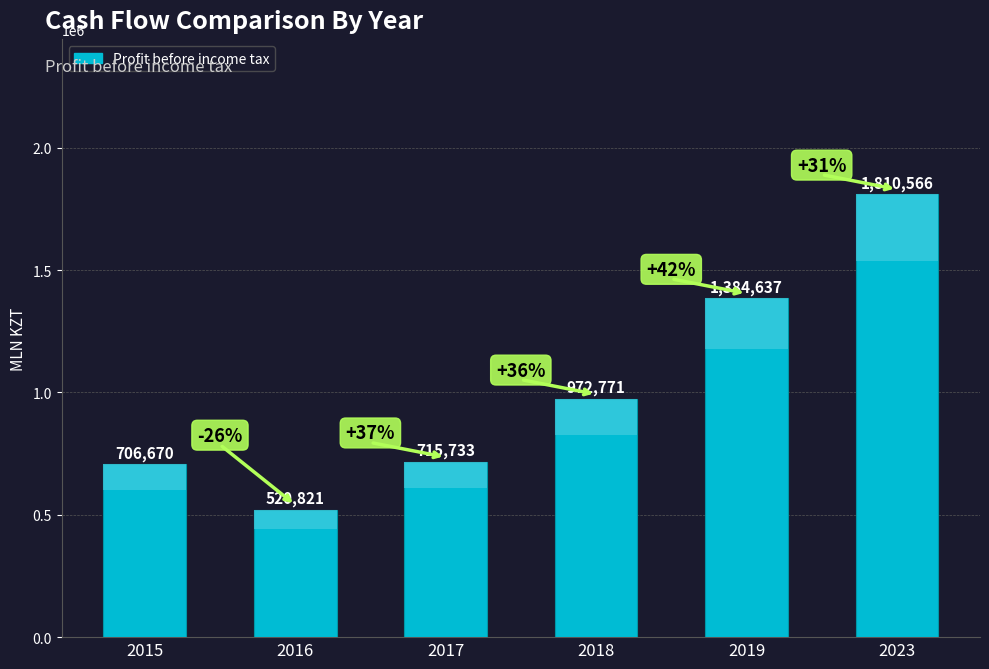

Rank the categories by value from highest to lowest.

2023, 2019, 2018, 2017, 2015, 2016